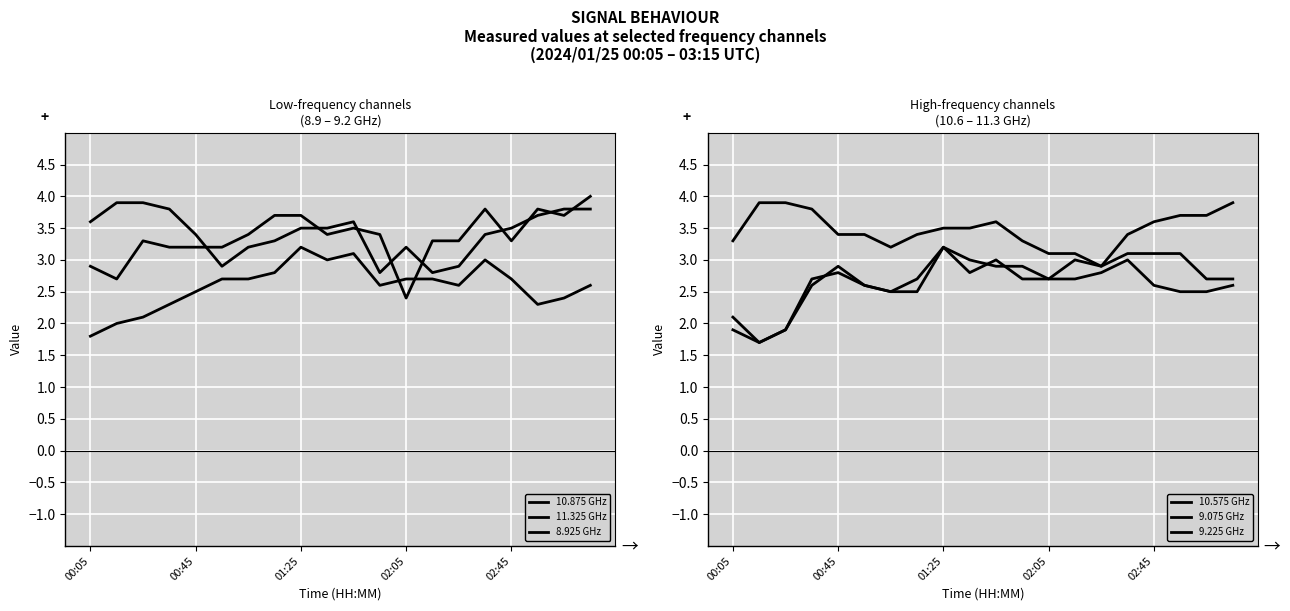

Which series has the largest total across all categories?

10.575 GHz